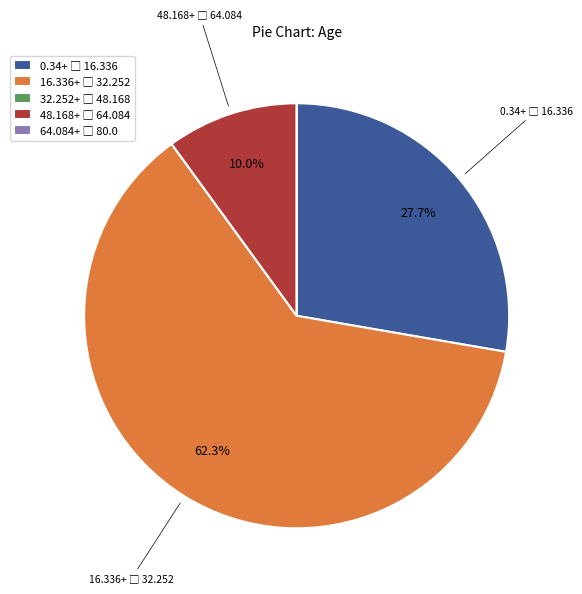

Is there a majority slice in this chart?

Yes